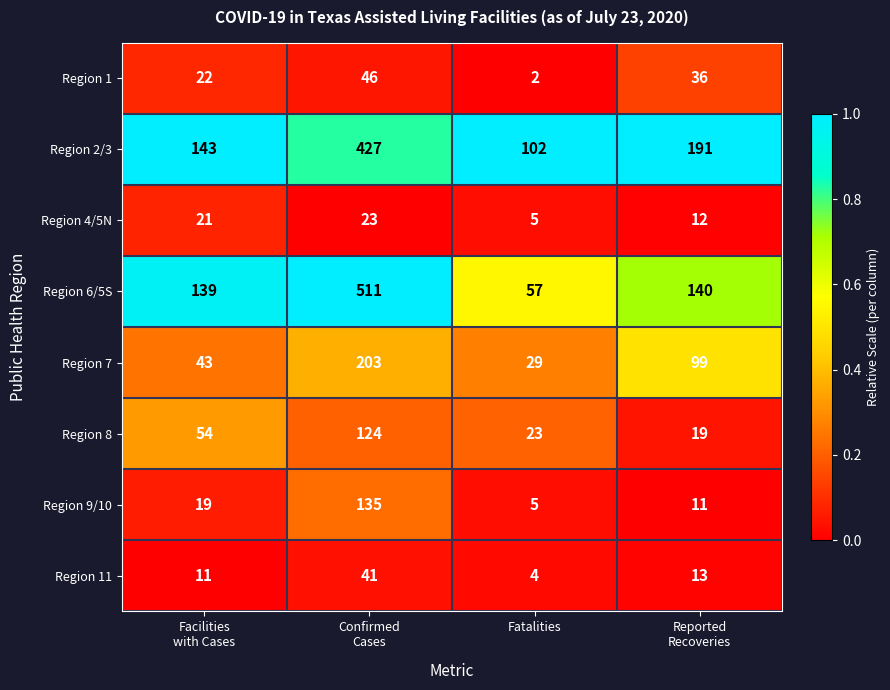

Rank the series by their maximum value, from lowest to highest.

Region 4/5N, Region 11, Region 1, Region 8, Region 9/10, Region 7, Region 2/3, Region 6/5S